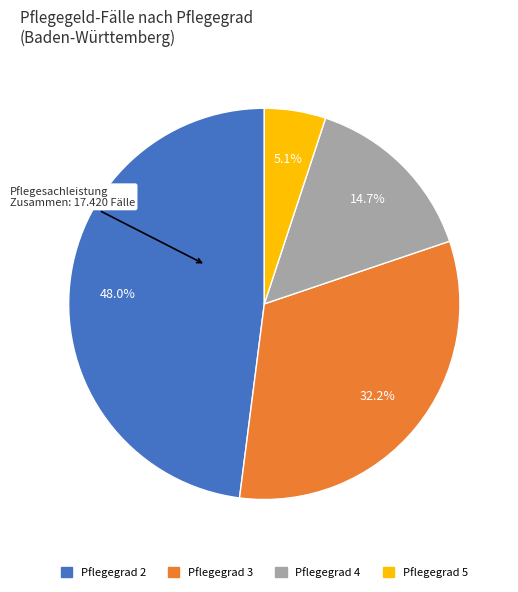

True or false: Pflegegrad 5 accounts for 20% of the total.

False